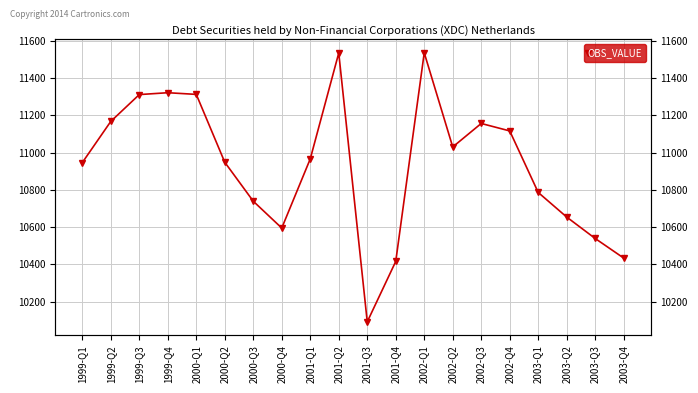

True or false: the data has more than 0 interior local peaks.

True